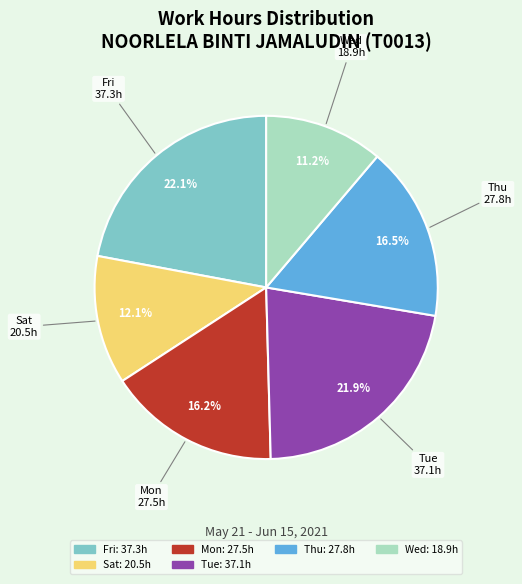

Count the number of slices in the pie.

6